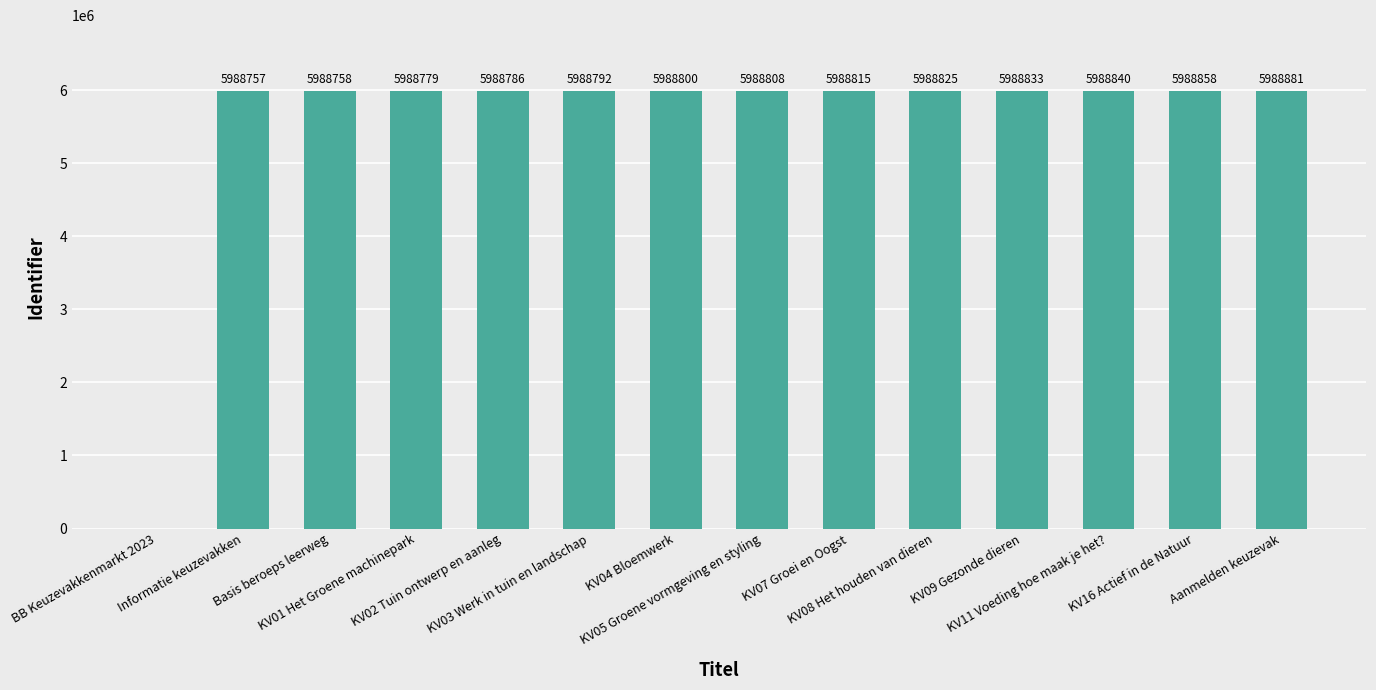

How many values are above zero?

13